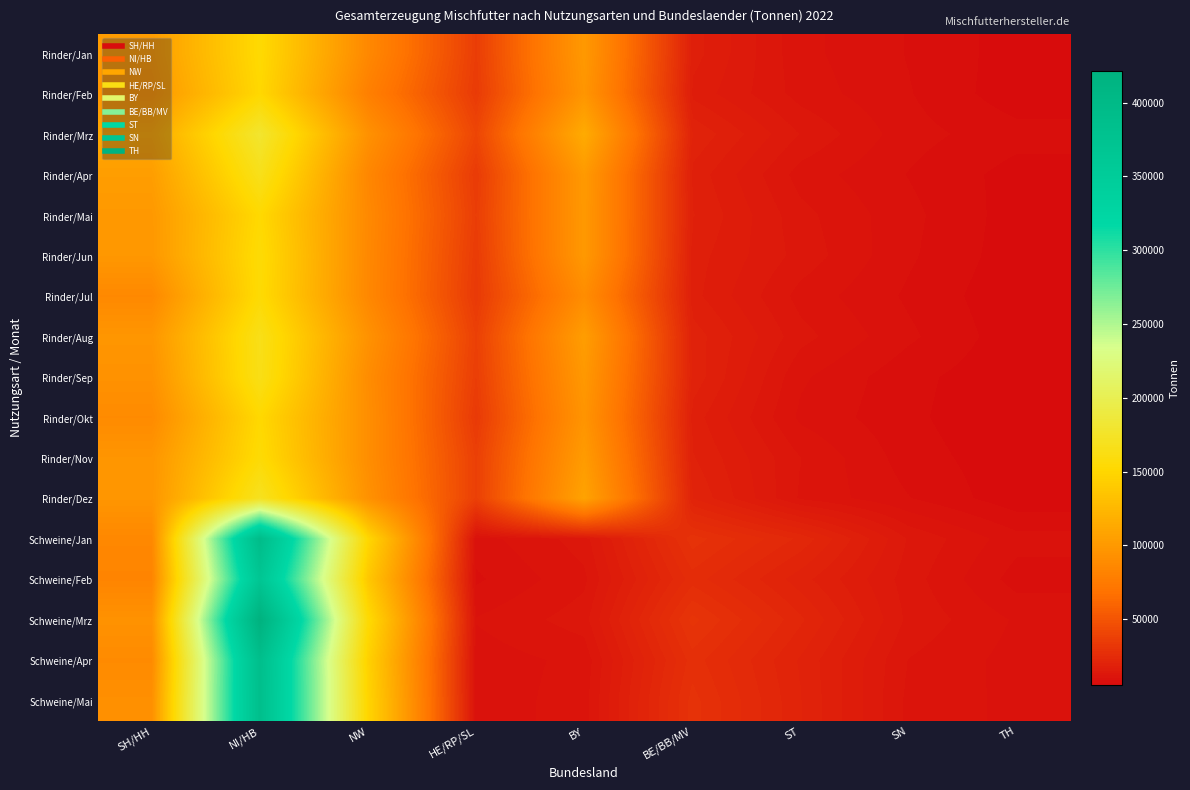

Reading right to left, list all the values displayed in this chart.

Rinder/Jan: TH=6270	SN=8598	ST=10834	BE/BB/MV=17587	BY=99513	HE/RP/SL=35967	NW=86139	NI/HB=153068	SH/HH=101782
Rinder/Feb: TH=6006	SN=8824	ST=11265	BE/BB/MV=16332	BY=96840	HE/RP/SL=34326	NW=79011	NI/HB=150802	SH/HH=96826
Rinder/Mrz: TH=7726	SN=9328	ST=13499	BE/BB/MV=19891	BY=114320	HE/RP/SL=40924	NW=93514	NI/HB=179192	SH/HH=112005
Rinder/Apr: TH=6408	SN=8631	ST=11240	BE/BB/MV=17934	BY=100157	HE/RP/SL=34502	NW=84962	NI/HB=166964	SH/HH=103334
Rinder/Mai: TH=6286	SN=9165	ST=12497	BE/BB/MV=18592	BY=99462	HE/RP/SL=36197	NW=86902	NI/HB=152086	SH/HH=99137
Rinder/Jun: TH=6147	SN=8978	ST=12981	BE/BB/MV=17604	BY=99476	HE/RP/SL=34605	NW=86258	NI/HB=155175	SH/HH=98409
Rinder/Jul: TH=5786	SN=8418	ST=11343	BE/BB/MV=17395	BY=89805	HE/RP/SL=33516	NW=85785	NI/HB=154269	SH/HH=86472
Rinder/Aug: TH=6038	SN=9045	ST=12544	BE/BB/MV=19380	BY=103139	HE/RP/SL=37689	NW=94014	NI/HB=165473	SH/HH=97238
Rinder/Sep: TH=5851	SN=7568	ST=10628	BE/BB/MV=19556	BY=99243	HE/RP/SL=36225	NW=89691	NI/HB=164652	SH/HH=93791
Rinder/Okt: TH=5450	SN=7477	ST=9975	BE/BB/MV=17701	BY=95825	HE/RP/SL=33761	NW=91219	NI/HB=151519	SH/HH=88211
Rinder/Nov: TH=5929	SN=7896	ST=11987	BE/BB/MV=18646	BY=101651	HE/RP/SL=37359	NW=90665	NI/HB=154950	SH/HH=96720
Rinder/Dez: TH=5948	SN=8781	ST=11714	BE/BB/MV=20064	BY=107606	HE/RP/SL=37156	NW=93770	NI/HB=170350	SH/HH=97130
Schweine/Jan: TH=9325	SN=13394	ST=22935	BE/BB/MV=29073	BY=12714	HE/RP/SL=9561	NW=150364	NI/HB=393372	SH/HH=85616
Schweine/Feb: TH=7979	SN=12739	ST=19152	BE/BB/MV=25868	BY=11578	HE/RP/SL=8410	NW=137938	NI/HB=367104	SH/HH=82959
Schweine/Mrz: TH=10118	SN=13164	ST=22060	BE/BB/MV=30399	BY=12801	HE/RP/SL=10449	NW=154101	NI/HB=421780	SH/HH=94008
Schweine/Apr: TH=9698	SN=11898	ST=19847	BE/BB/MV=27446	BY=10806	HE/RP/SL=9420	NW=145505	NI/HB=386992	SH/HH=88105
Schweine/Mai: TH=9887	SN=11514	ST=20190	BE/BB/MV=28864	BY=11178	HE/RP/SL=9258	NW=148203	NI/HB=385876	SH/HH=92043